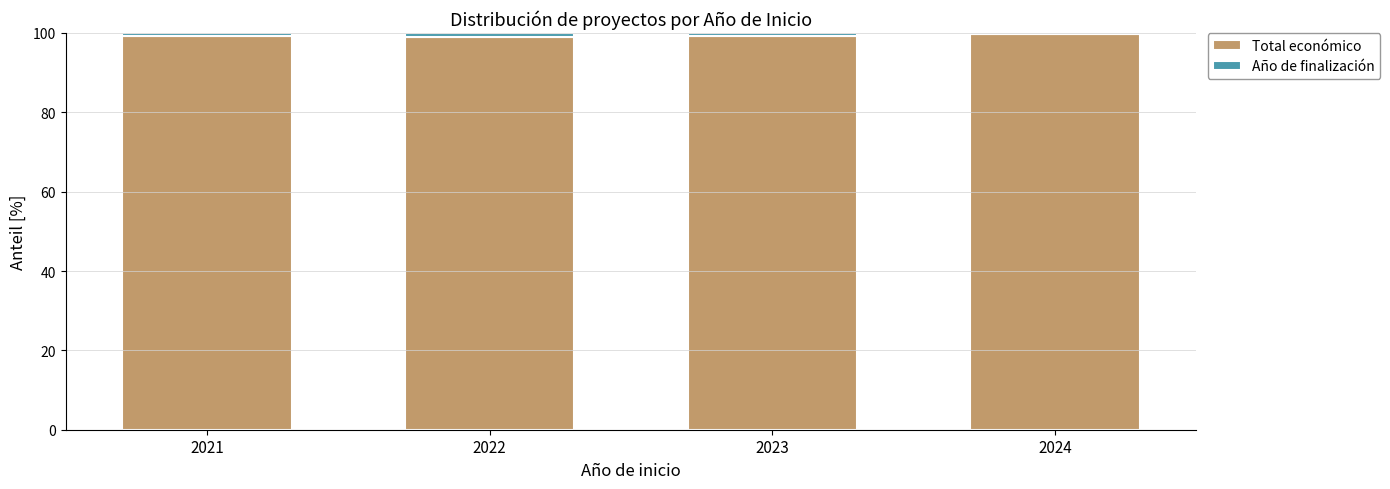

What is the total value across all series at 2023?

100.0